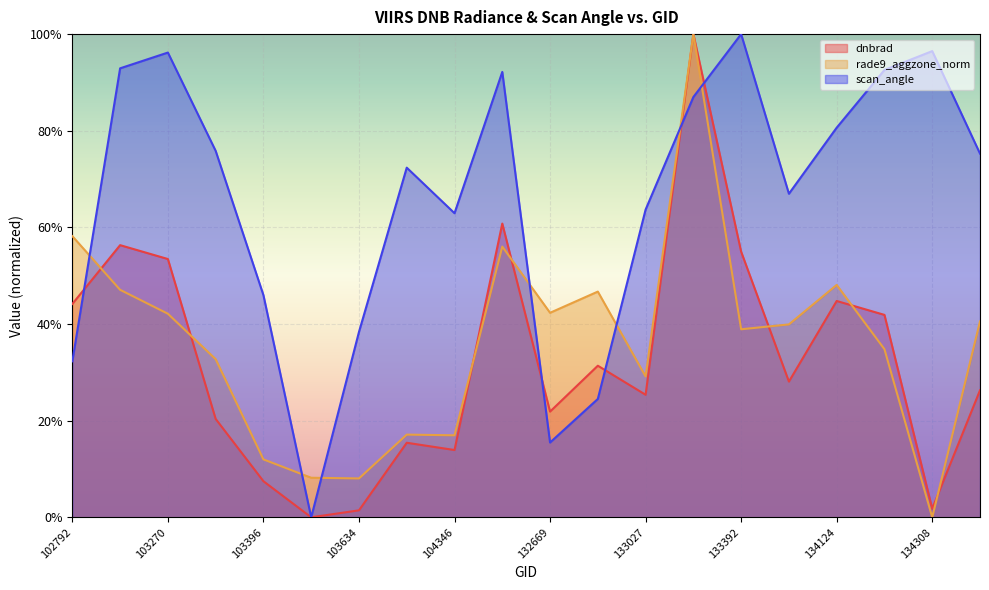

Which category has the highest value across all series?

133209